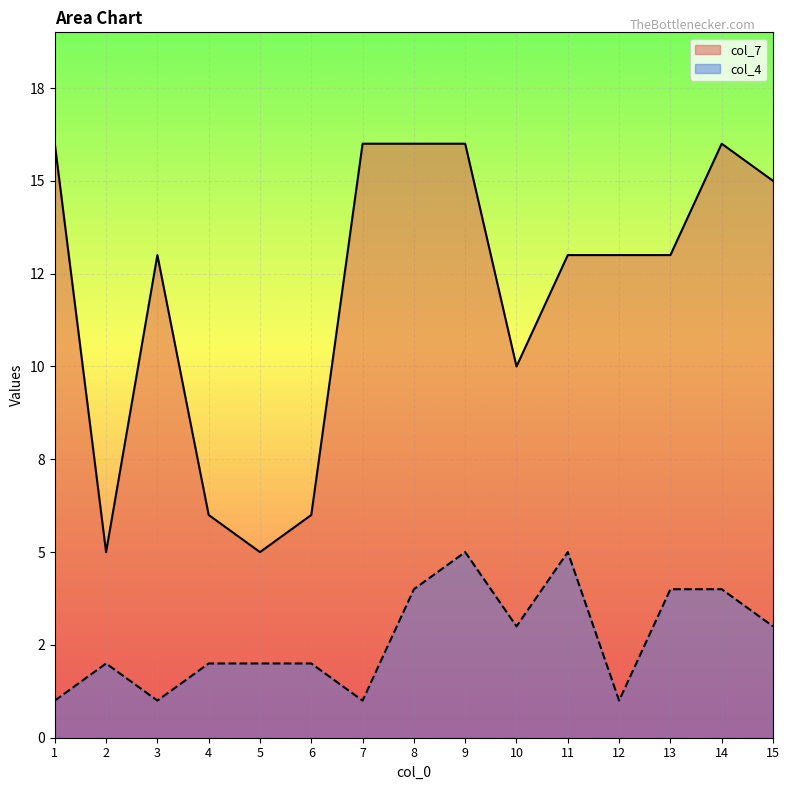

True or false: col_4 and col_7 intersect in this chart.

False